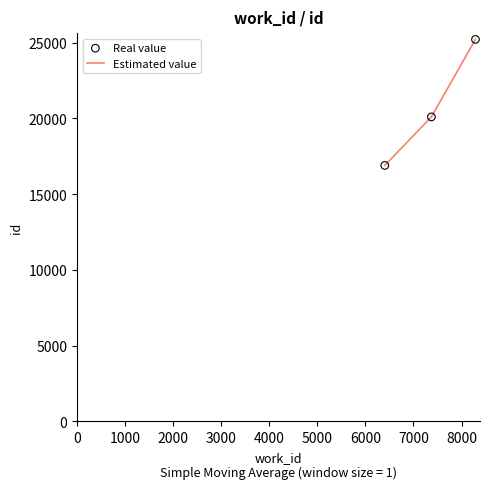

What is the difference between the maximum and minimum values?

8317